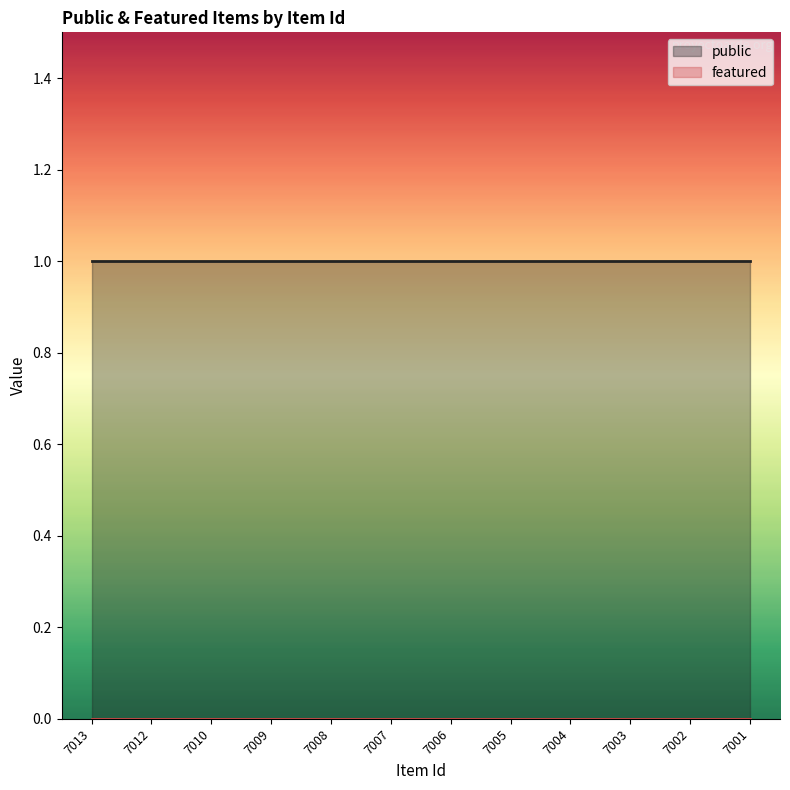

How many lines are shown in the chart?

2